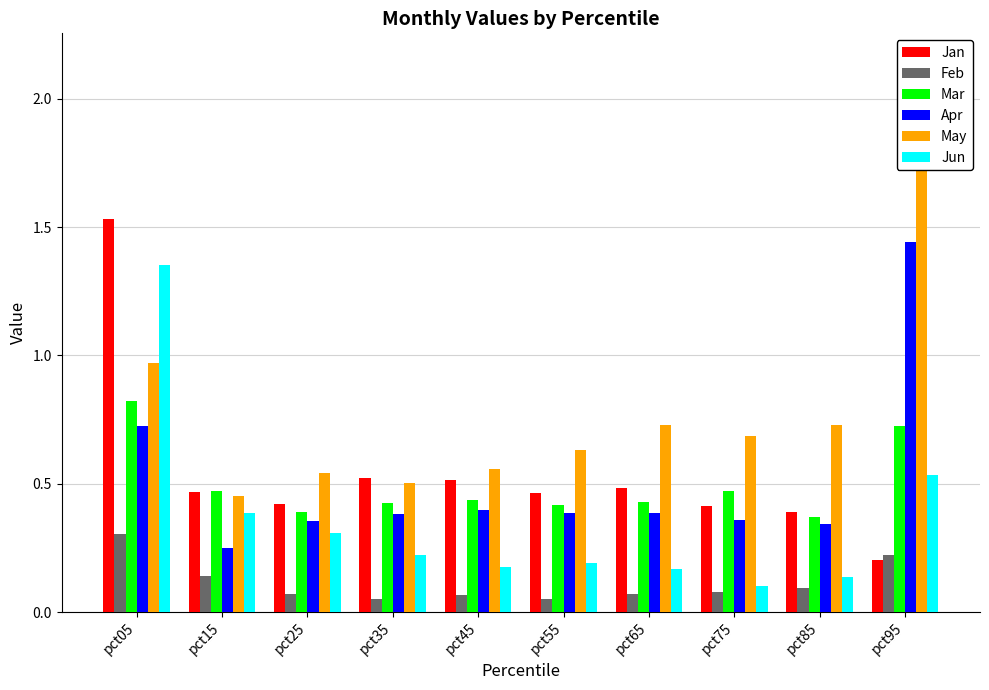

Which category has the highest value in the May series?

pct95